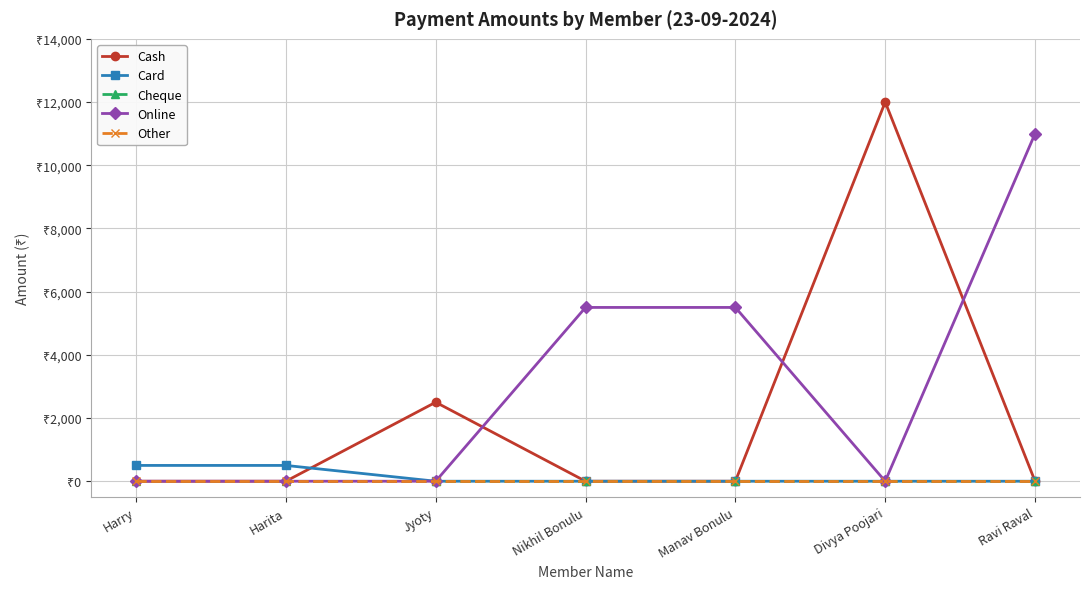

Which category has the lowest value across all series?

Harry